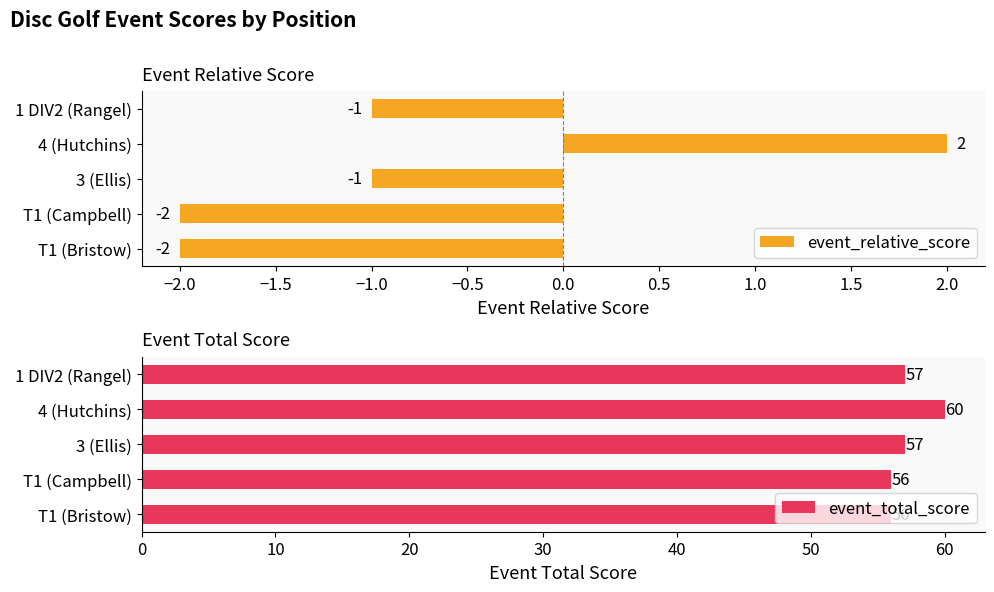

True or false: event_total_score has a value of 100 at 3 (Ellis).

False